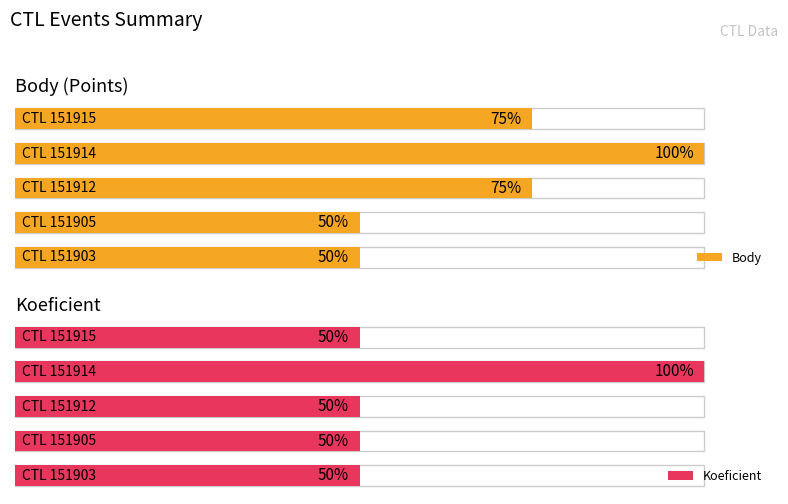

Reading right to left, extract all data points from this chart.

Body: 4=1.5	3=2.0	2=1.5	1=1.0	0=1.0
Koeficient: 4=1.0	3=2.0	2=1.0	1=1.0	0=1.0